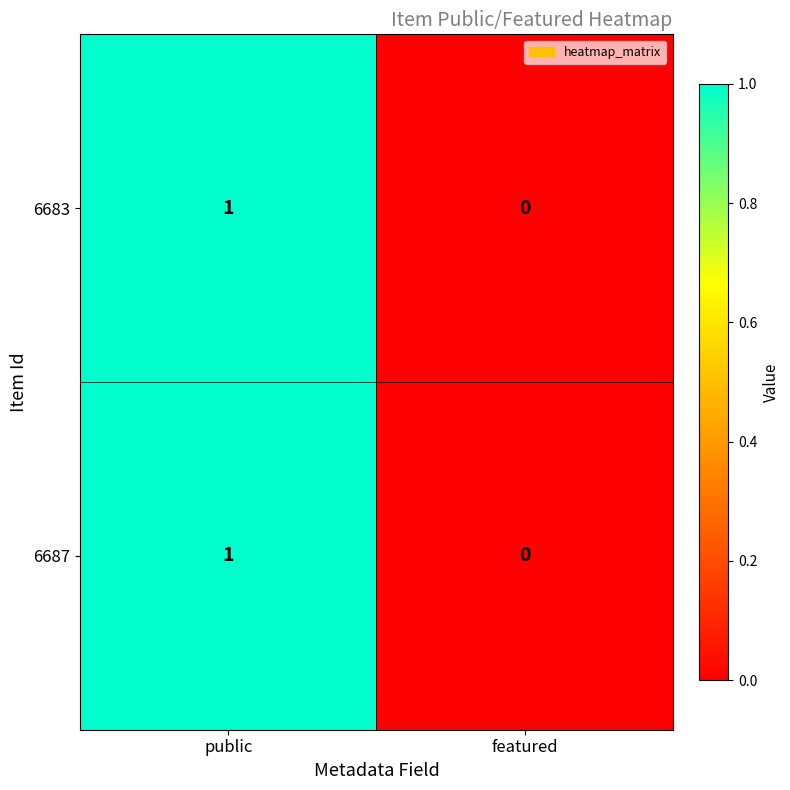

At which label is 6687 closest to 0?

featured